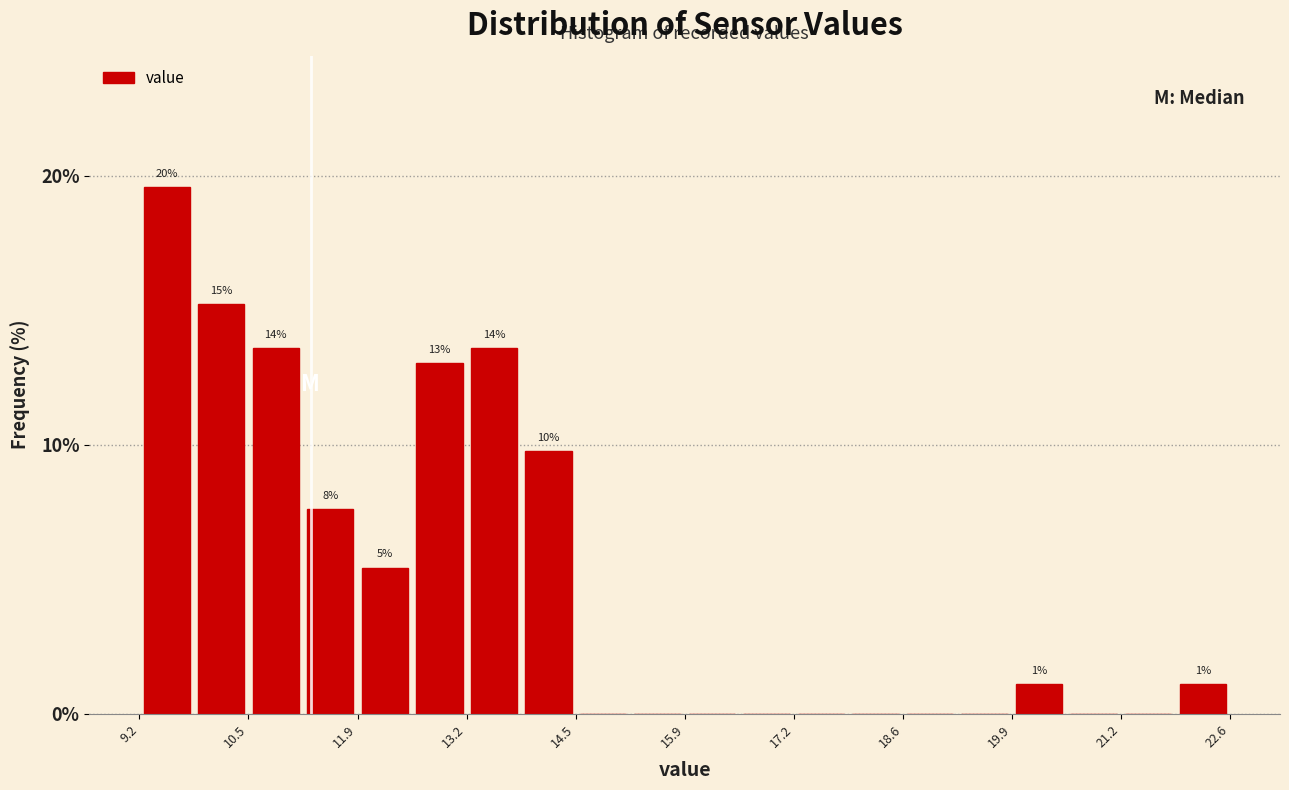

Around what value on the x-axis is the tallest bar? Give the approximate position of its centre, as read against the axis.

9.6